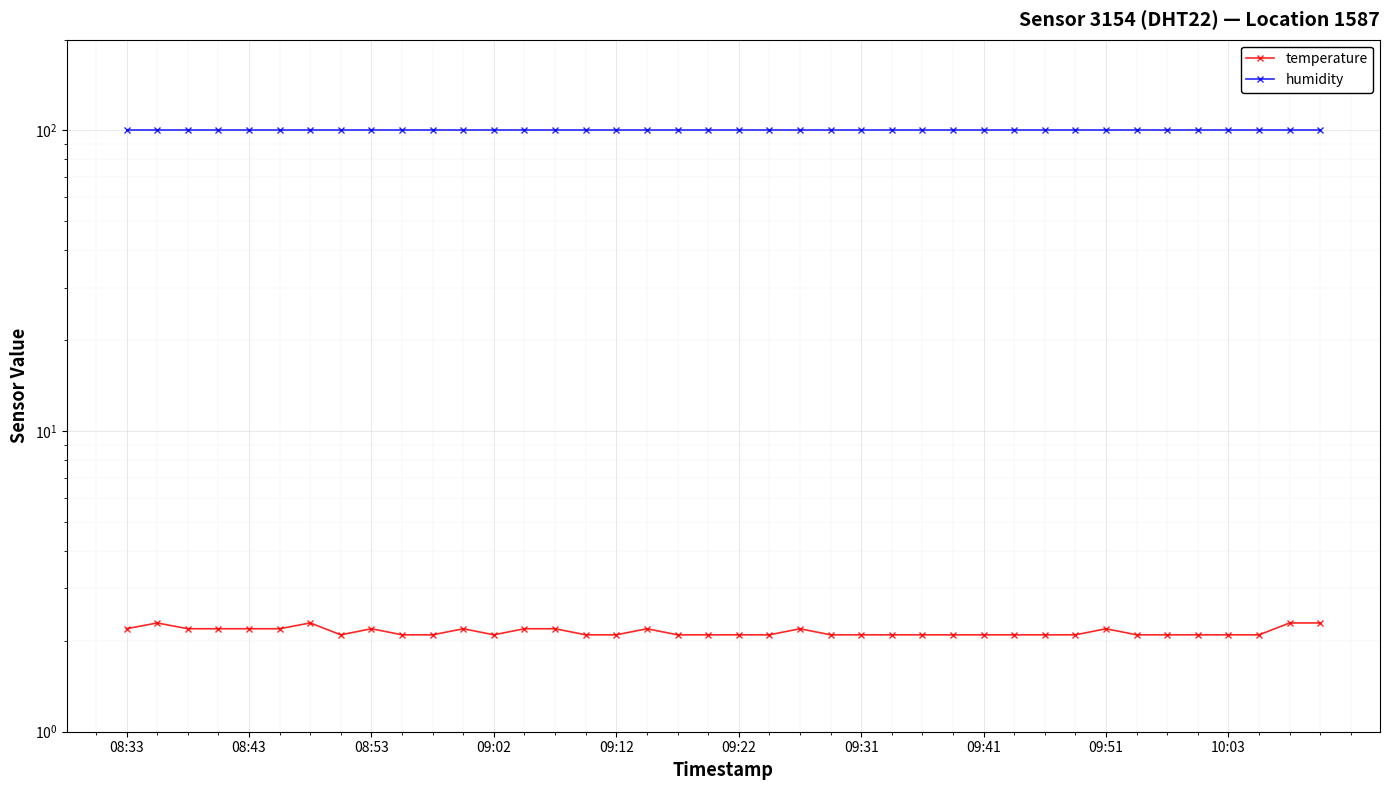

Between 14 and 31, which series saw the biggest shift?

temperature